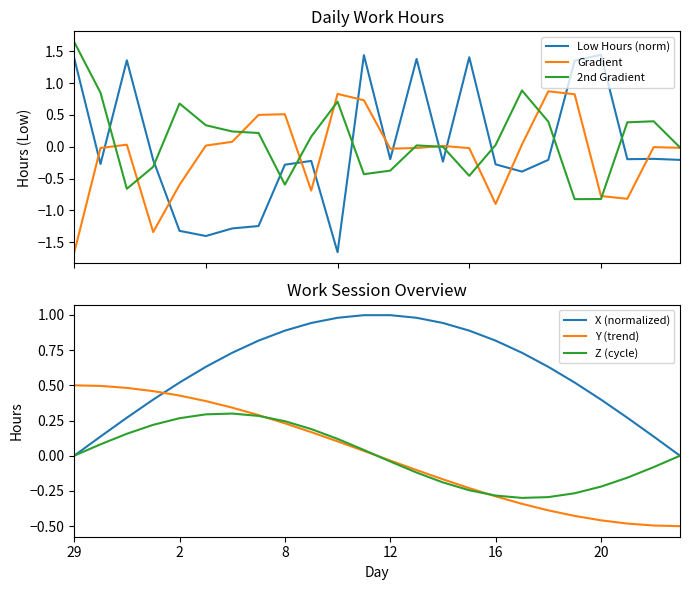

Is it true that X (normalized) equals 0.0 at 23?

True